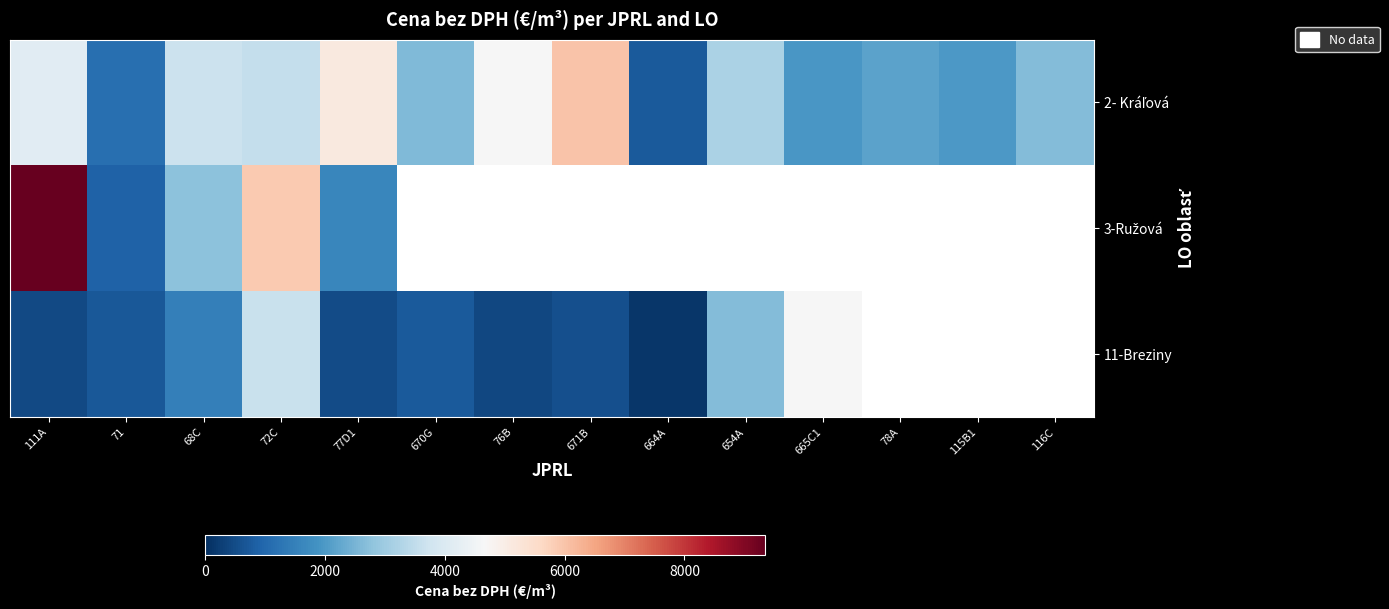

What is the difference between the 11-Breziny values at 68C and 670G?

705.9